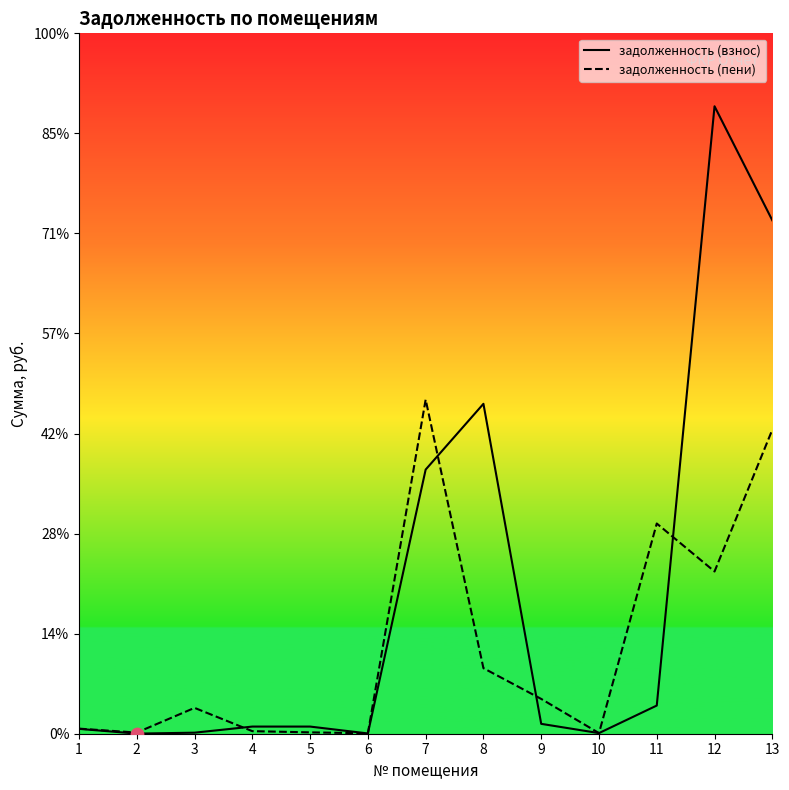

At how many categories does at least one series exceed 26545?

1